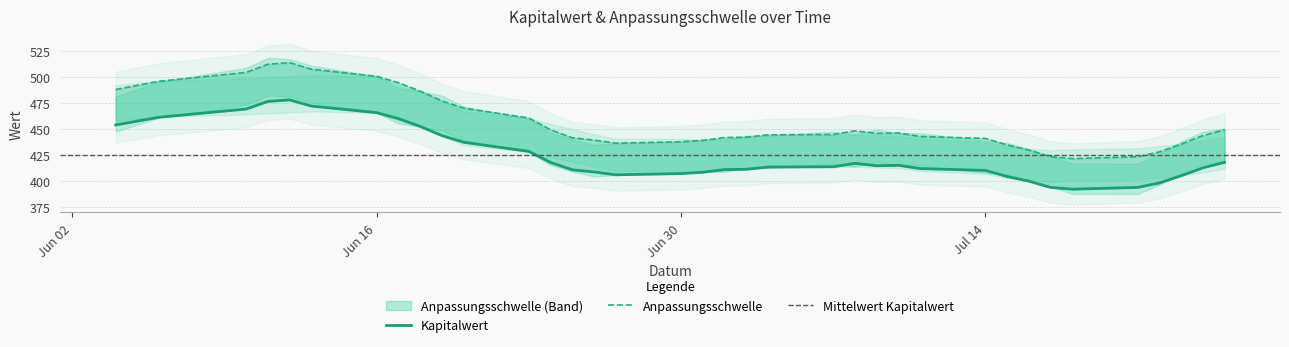

Is the value of Kapitalwert at 2025-07-09 greater than the value of Anpassungsschwelle at 2025-06-24?

No